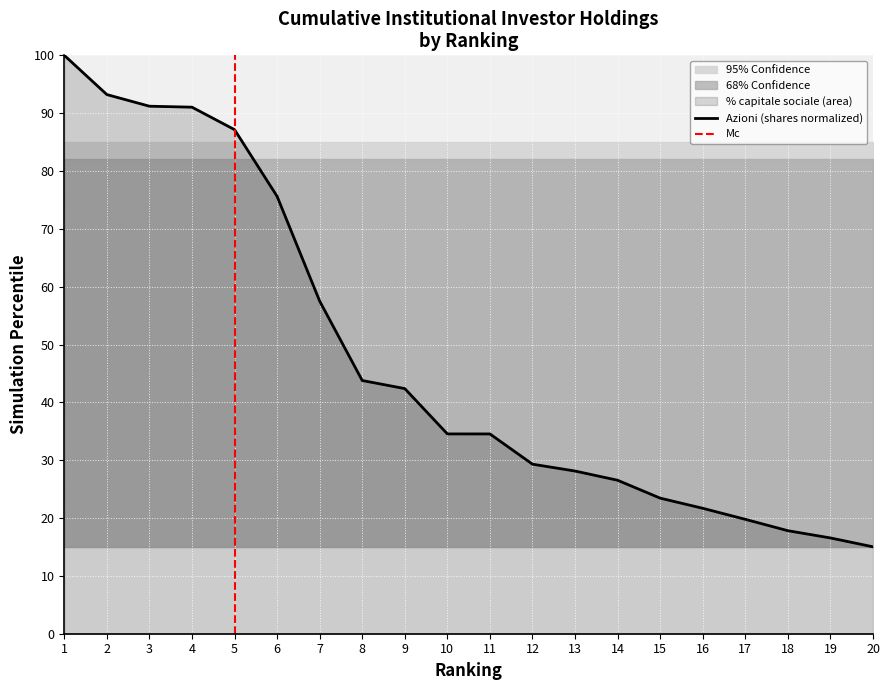

True or false: the data shows 94.0 at 7.

False